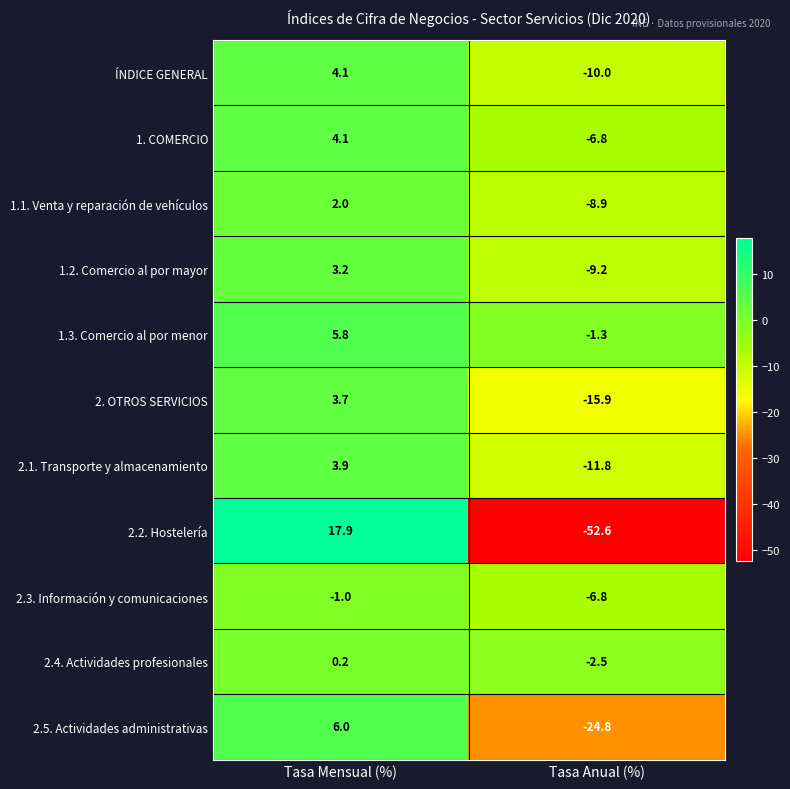

Which series has the largest total across all categories?

1.3. Comercio al por menor